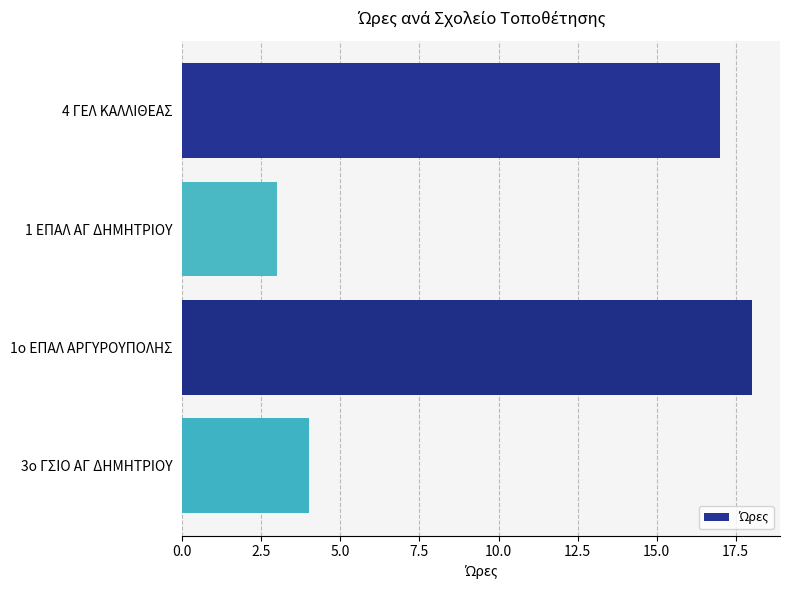

Reading top to bottom, extract all data points from this chart.

17	3	18	4